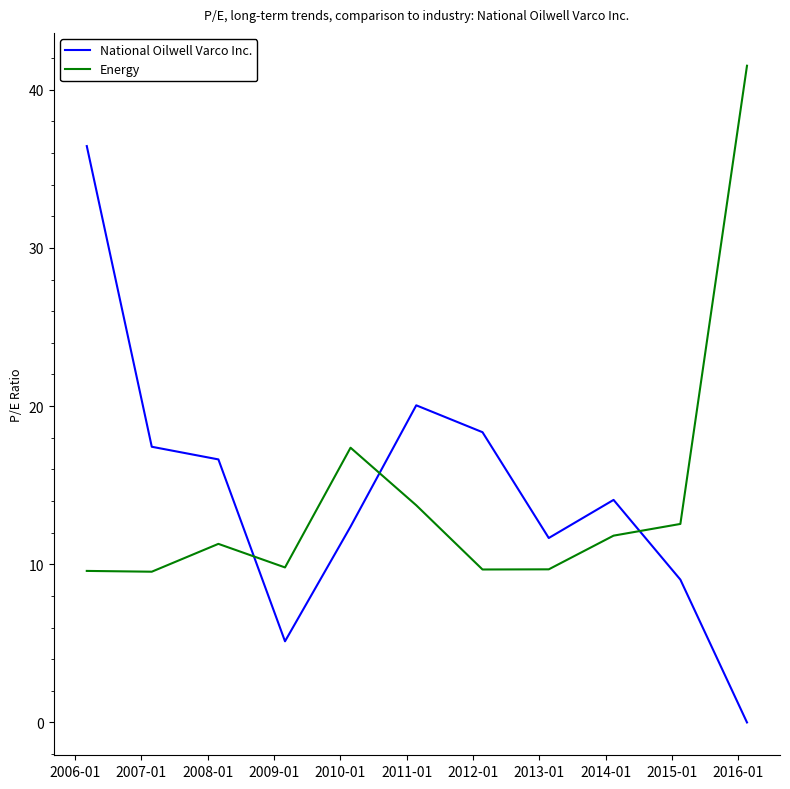

Which series has the largest range (max minus min)?

National Oilwell Varco Inc.